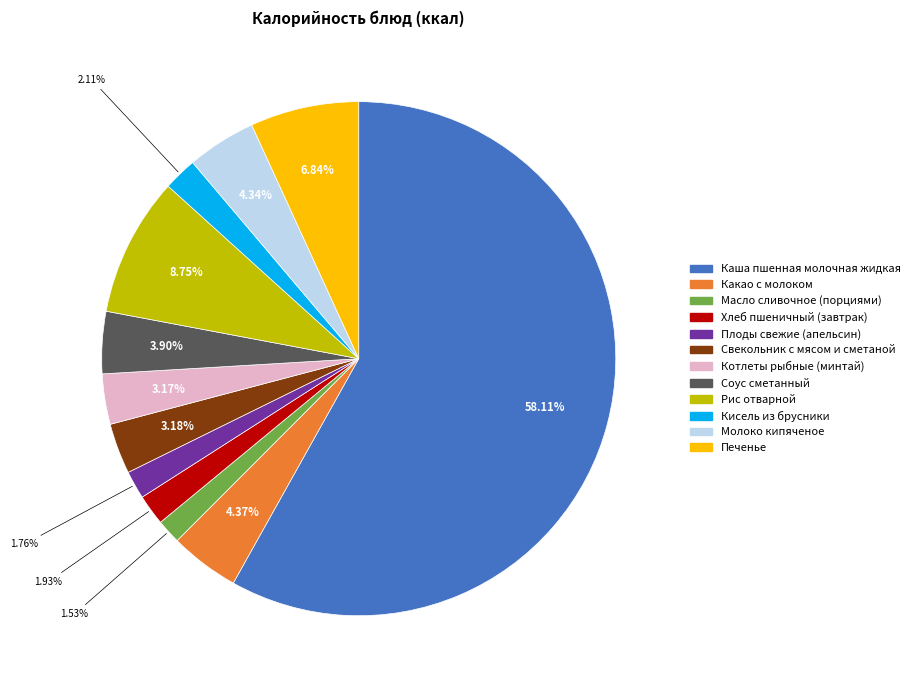

True or false: Печенье accounts for 7% of the total.

True